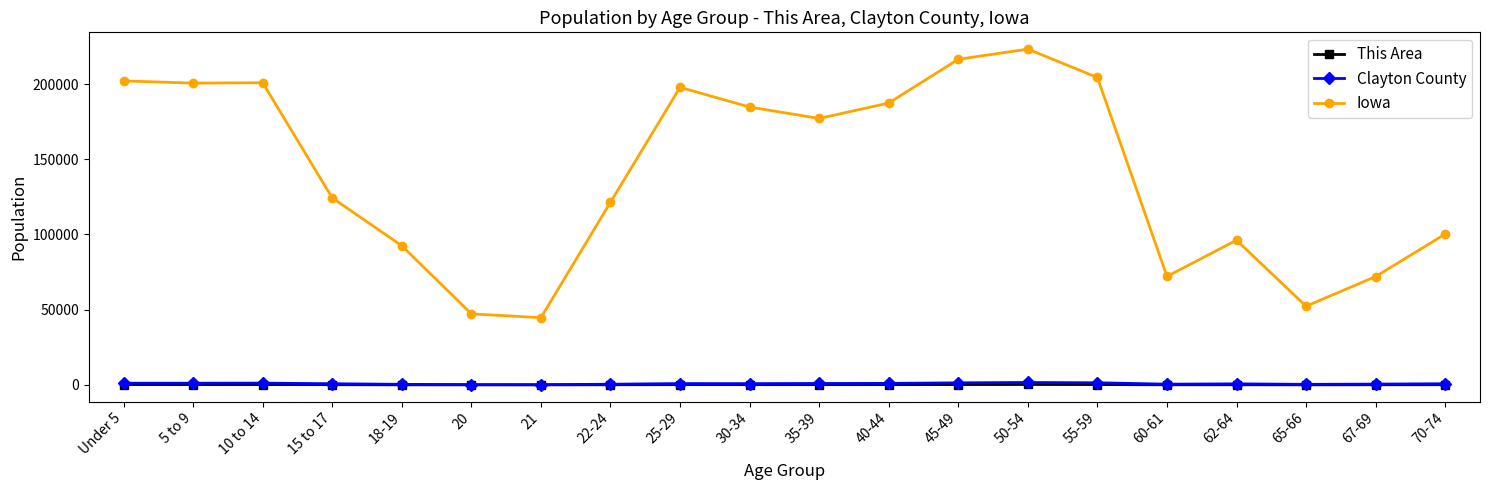

How many lines are shown in the chart?

3